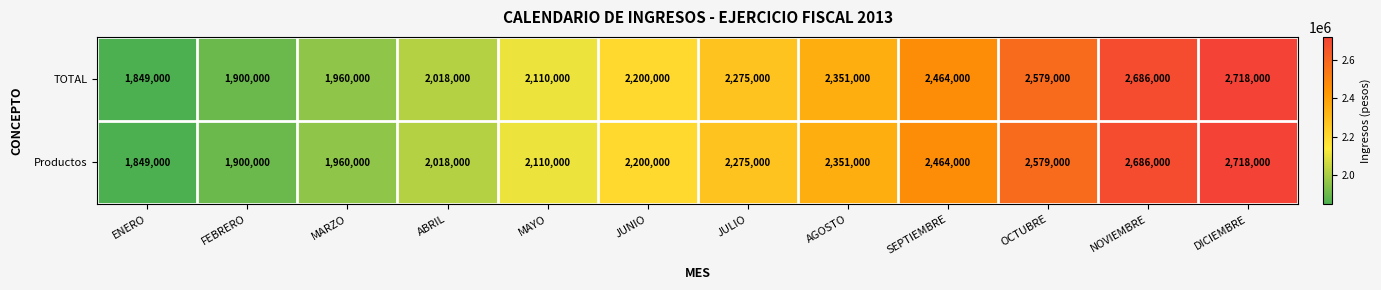

Count the number of categories in the chart.

12